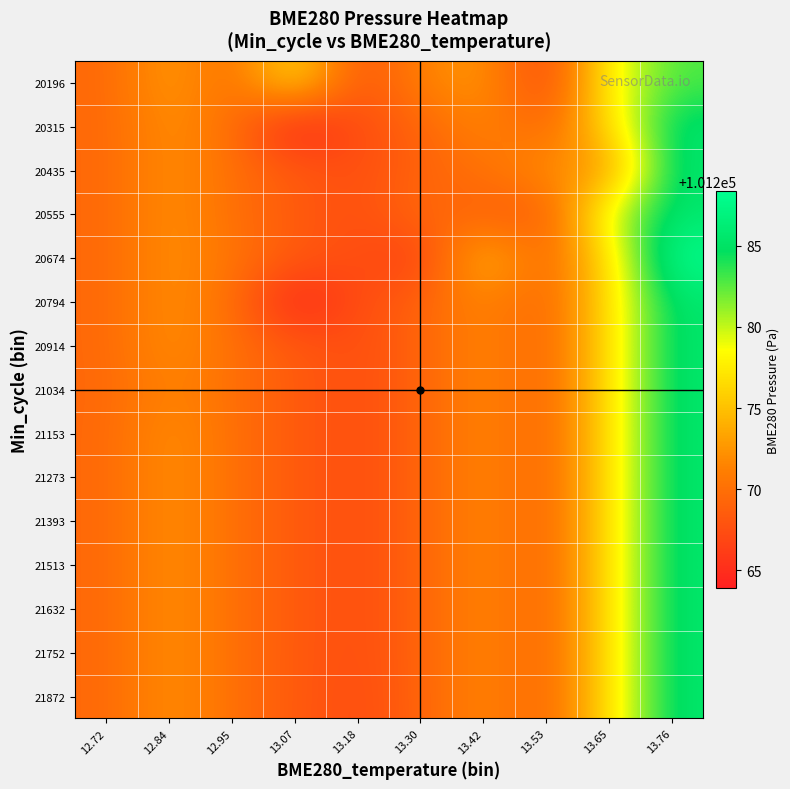

What is the smallest value displayed?

101263.9